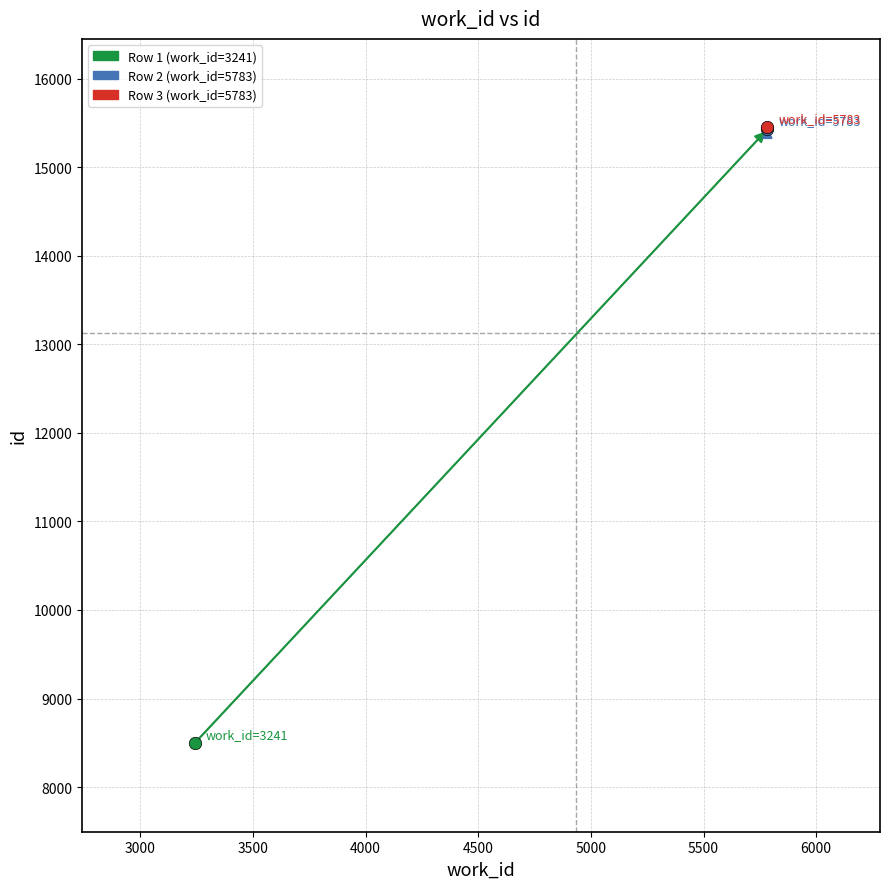

What is the ratio of the value at 5783 to the value at 5783?

1.0